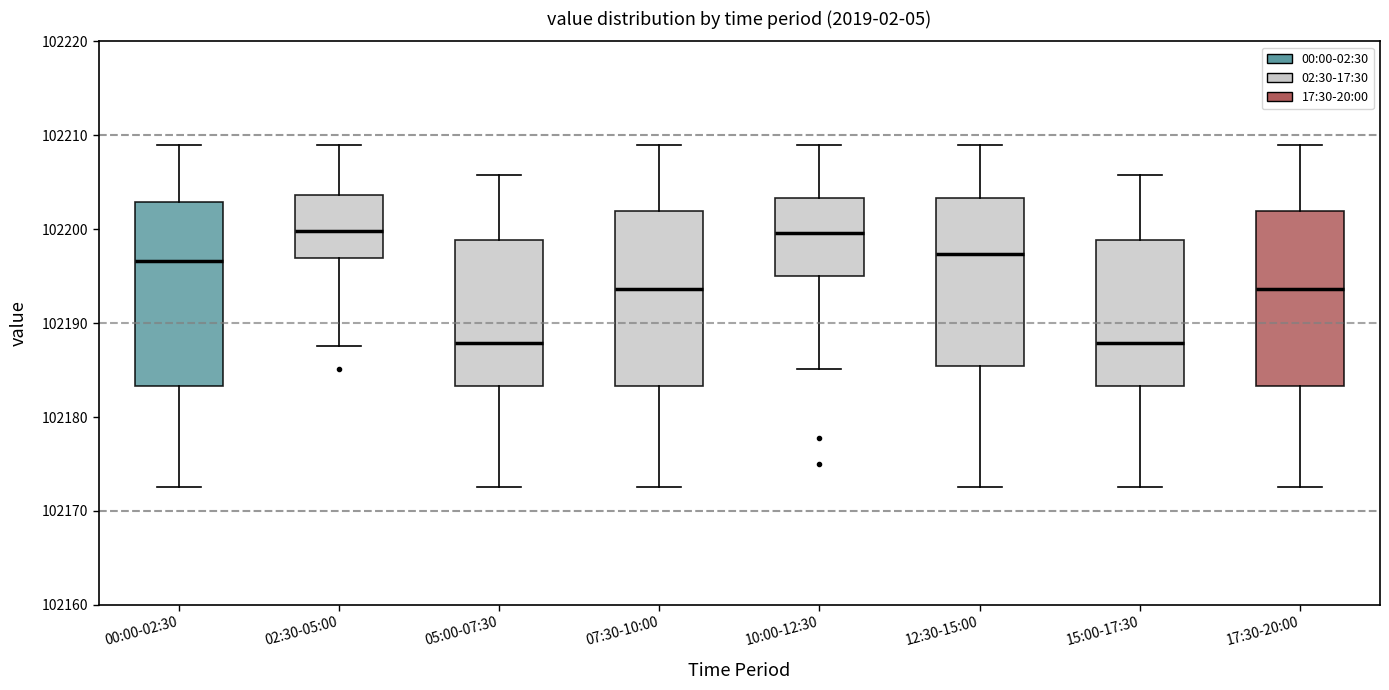

Where does the lower whisker of the box for 15:00-17:30 end on the y-axis? The values are not printed on the chart, so give them approximately, as read against the axis.

102173